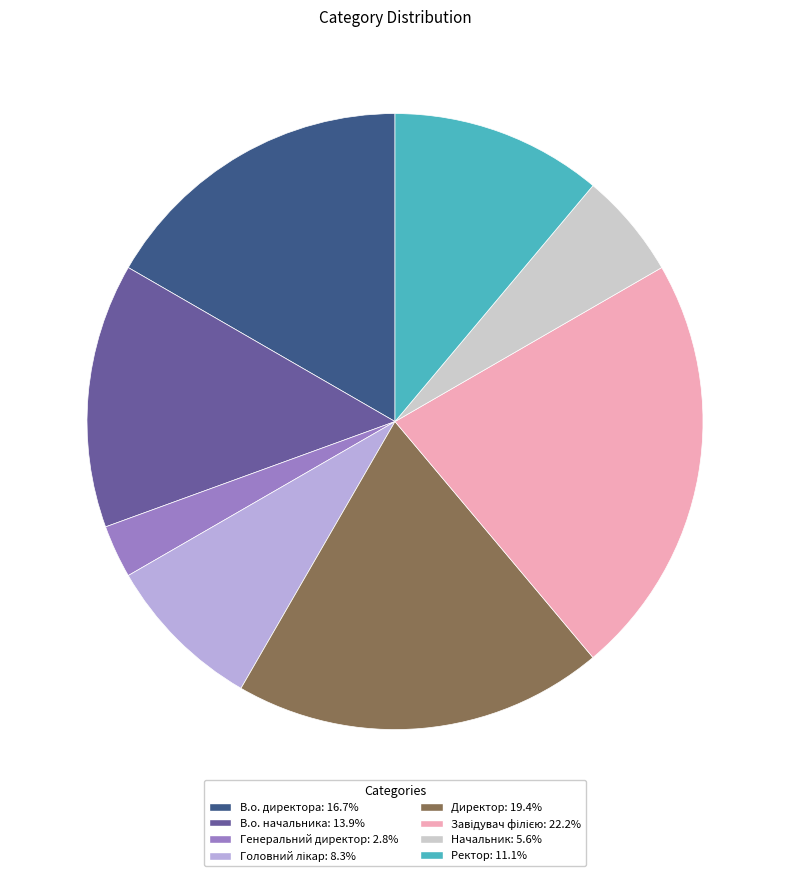

Combined, do В.о. директора: 16.7% and Ректор: 11.1% account for over 50%?

No